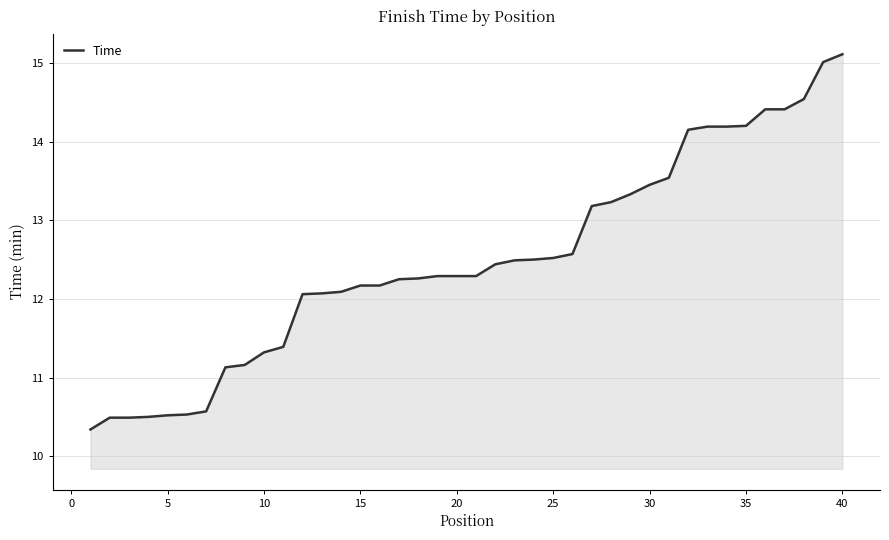

What is the difference between the second highest and second lowest values?

4.5